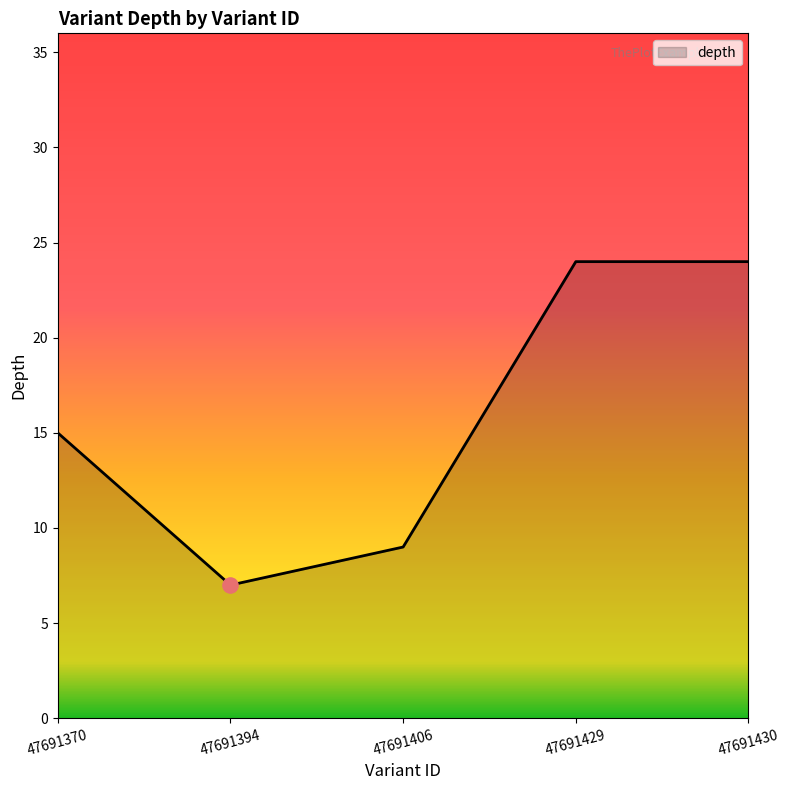

What is the ratio of the value at 47691430 to the value at 47691370?

1.6